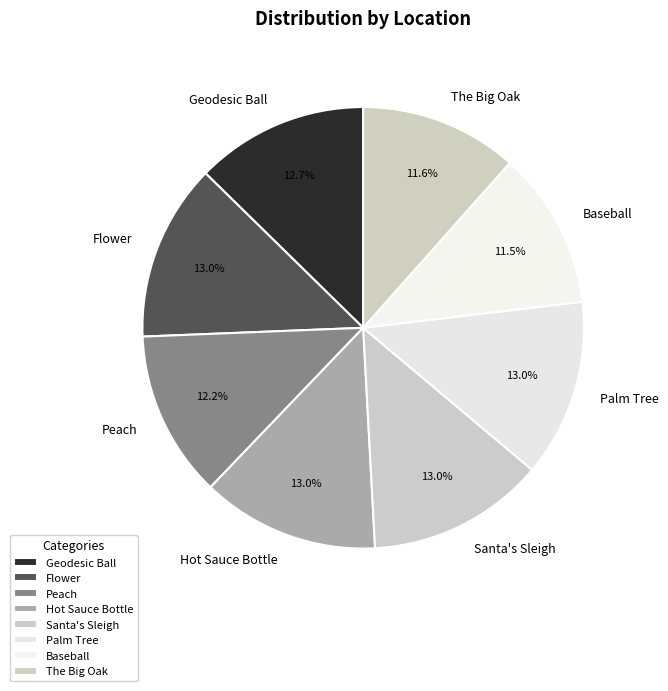

Does Santa's Sleigh represent more than half of the total?

No